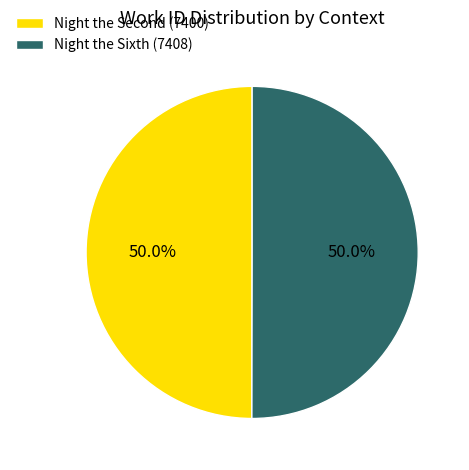

What portion of the pie excludes Night the Sixth (7408)?

50.0%